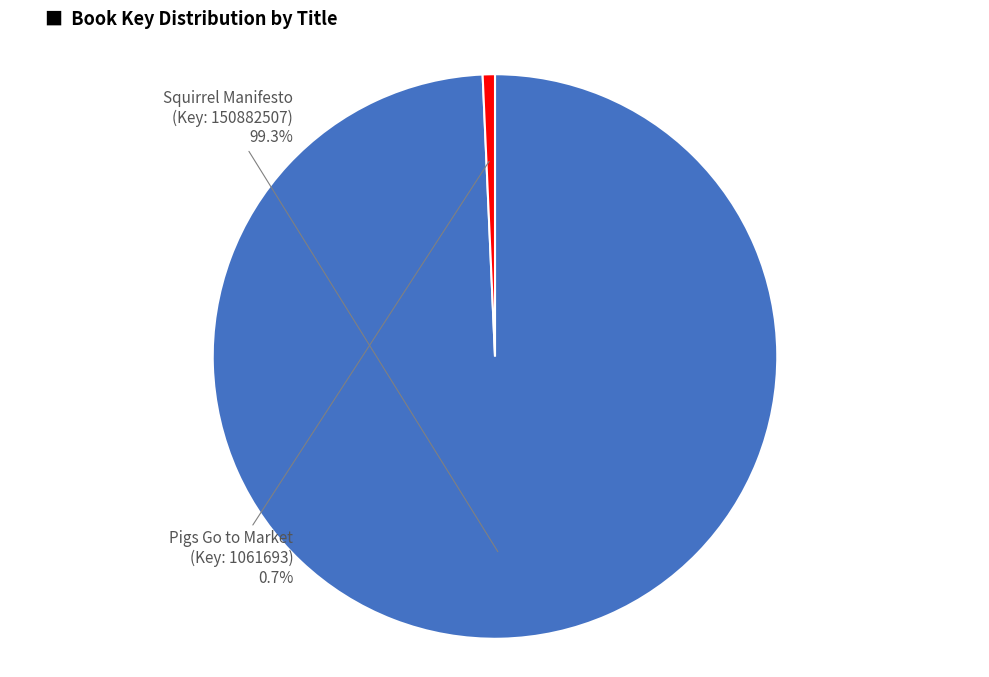

Is there any slice that represents more than half of the pie?

Yes